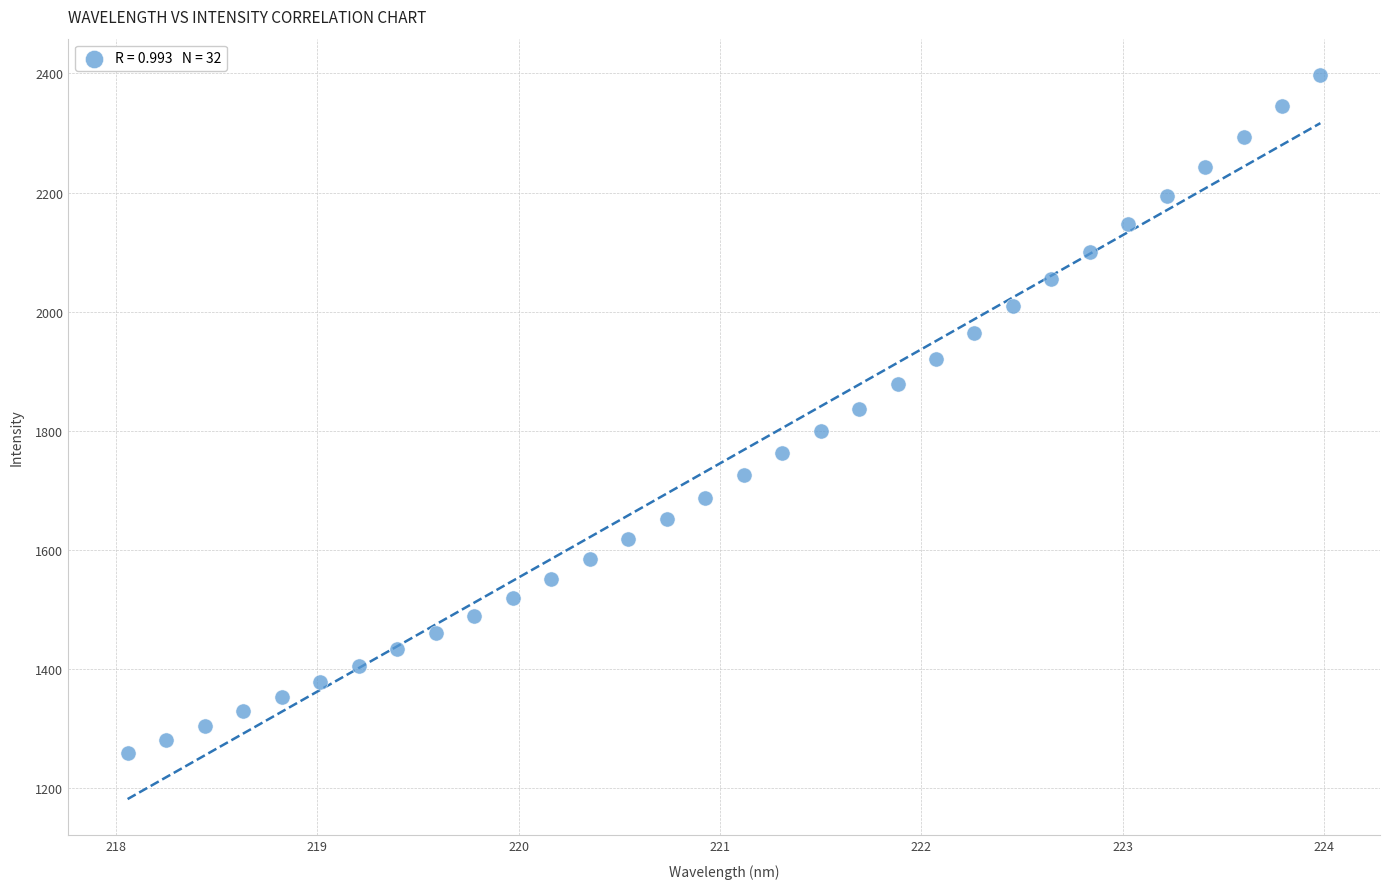

What is the range of Y values (max minus min)?

1138.8